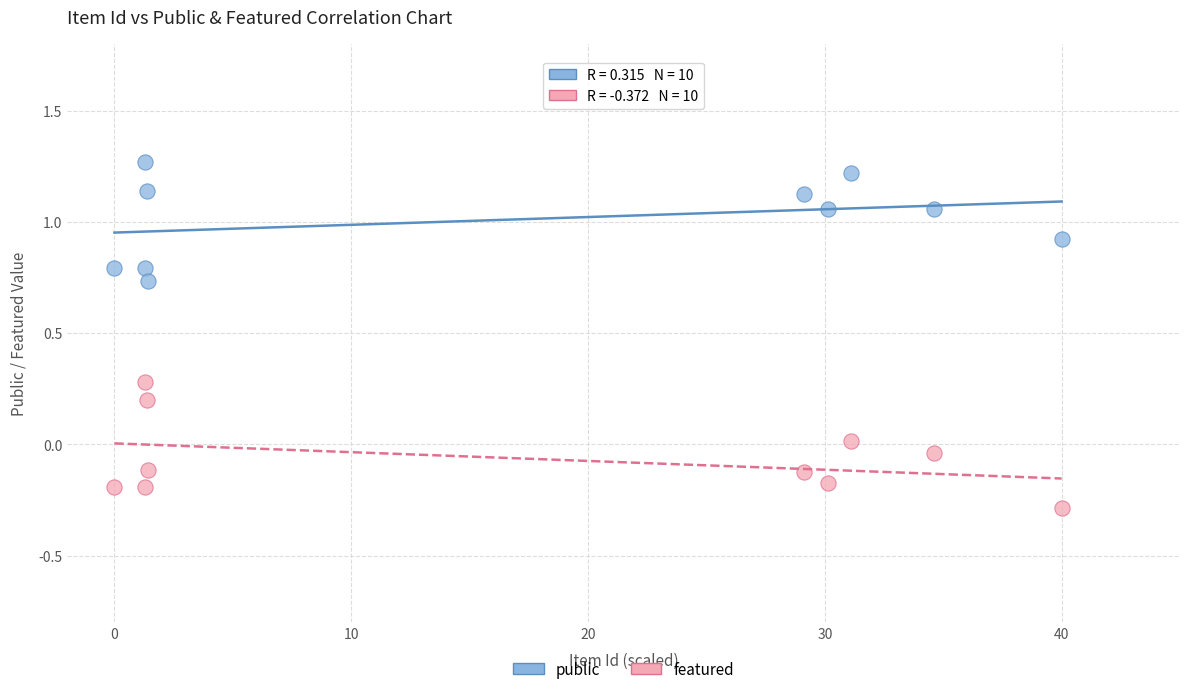

What are all the series names shown in the legend?

public, featured